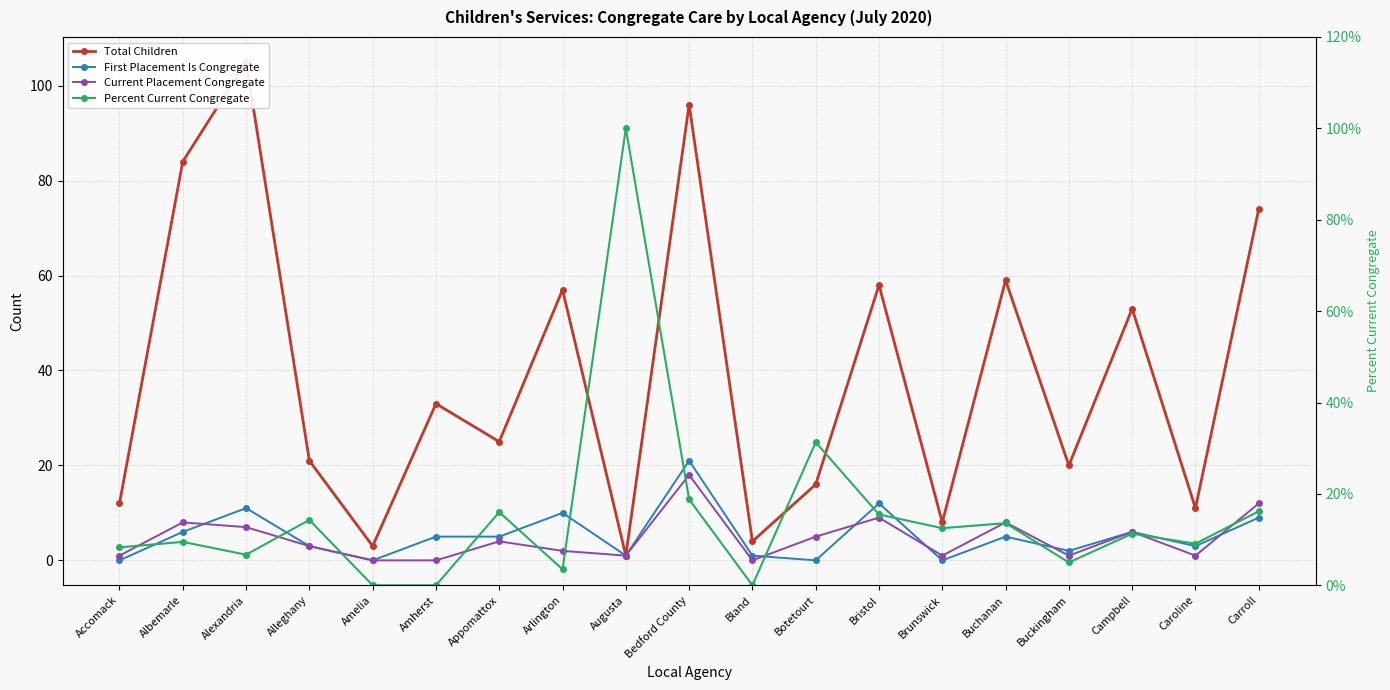

Does the chart display data point markers on the line(s)?

Yes